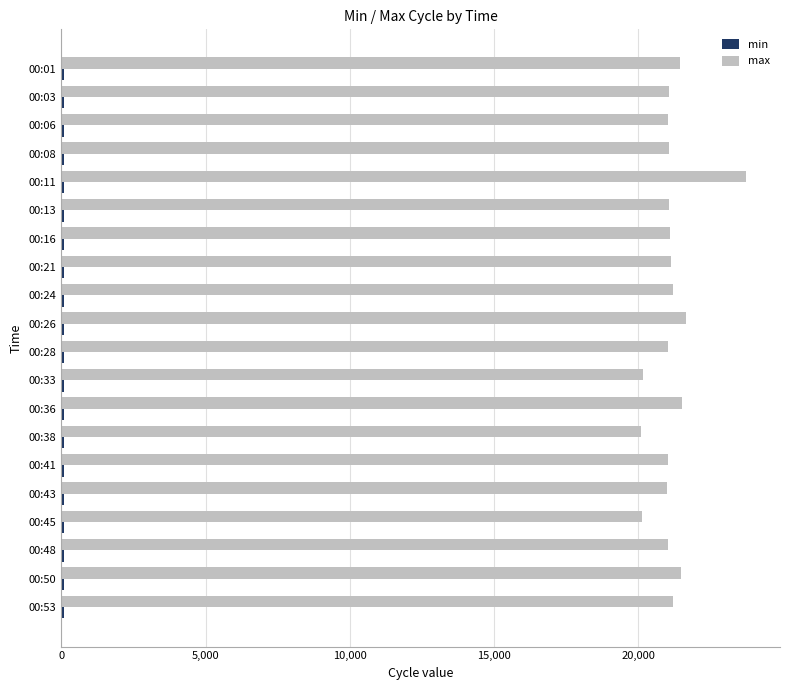

What is the greatest value displayed?

23730